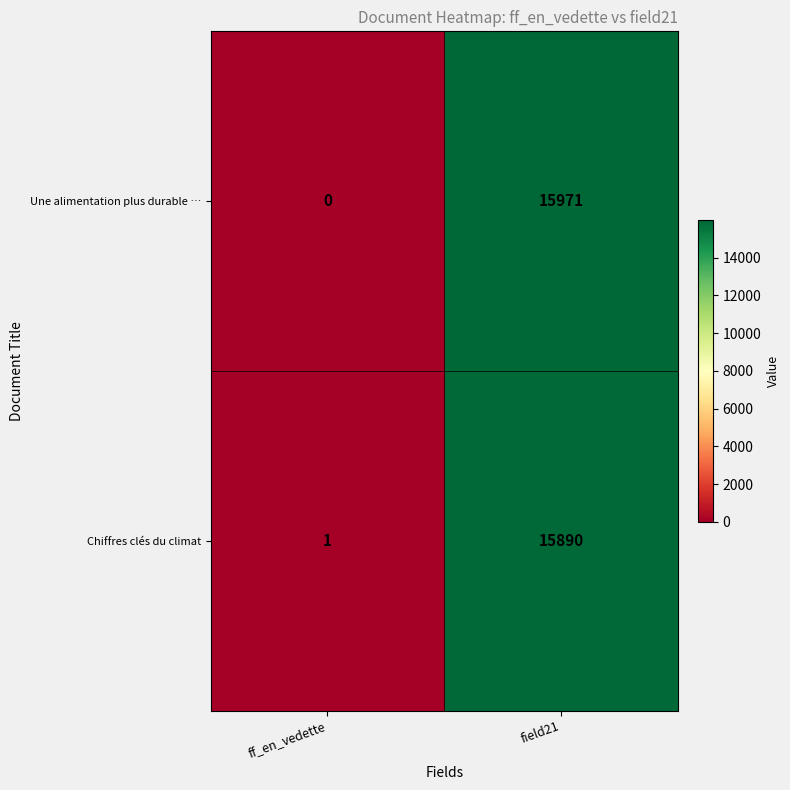

What is the total value across all series at field21?

31861